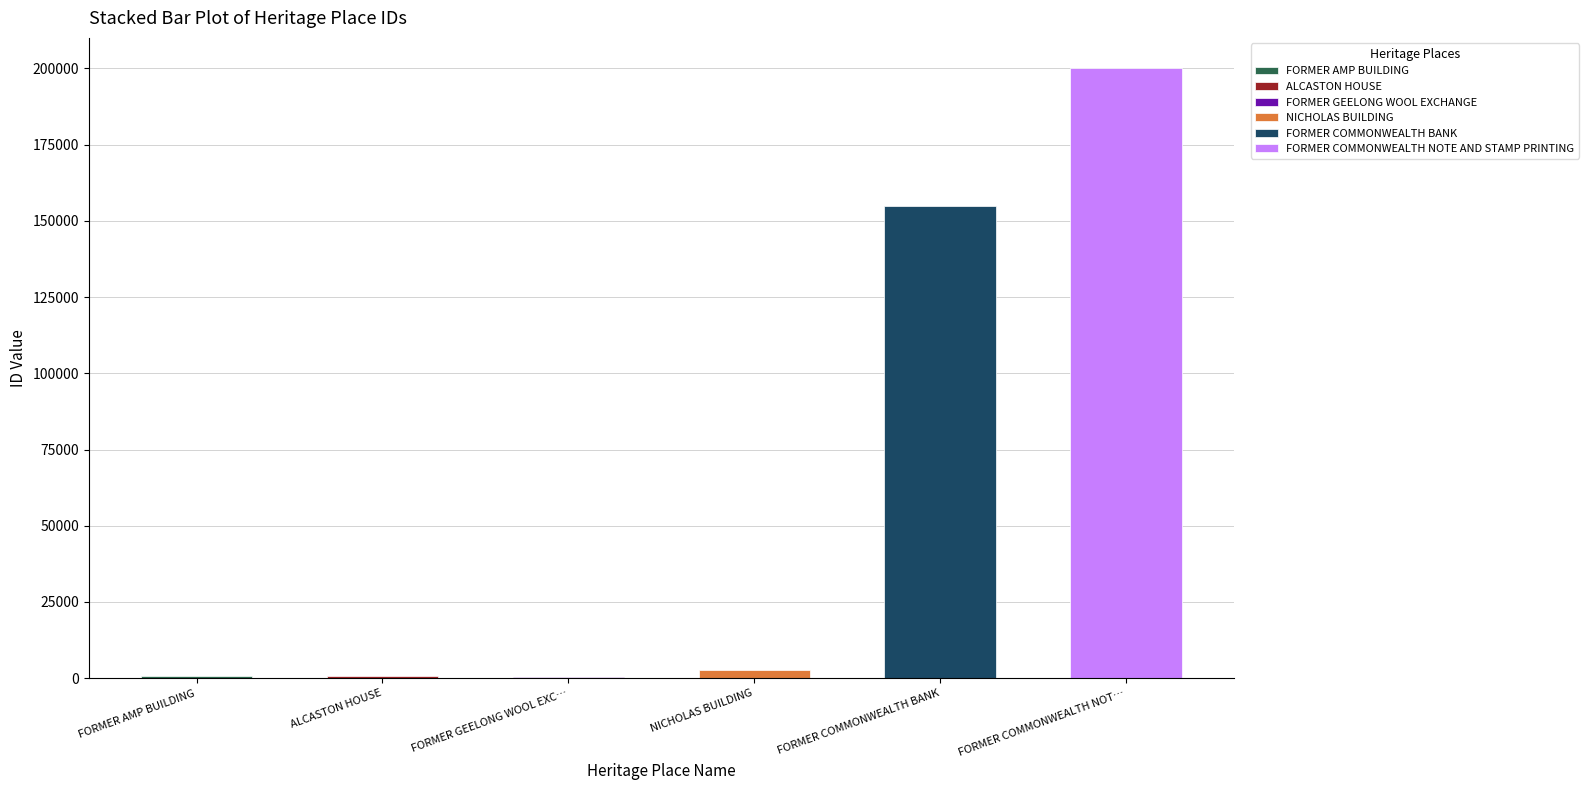

Reading left to right, transcribe all the data shown in this chart.

FORMER AMP BUILDING=736	ALCASTON HOUSE=711	FORMER GEELONG WOOL EXCHANGE=521	NICHOLAS BUILDING=2764	FORMER COMMONWEALTH BANK=154974	FORMER COMMONWEALTH NOTE AND STAMP PRINTING=199986